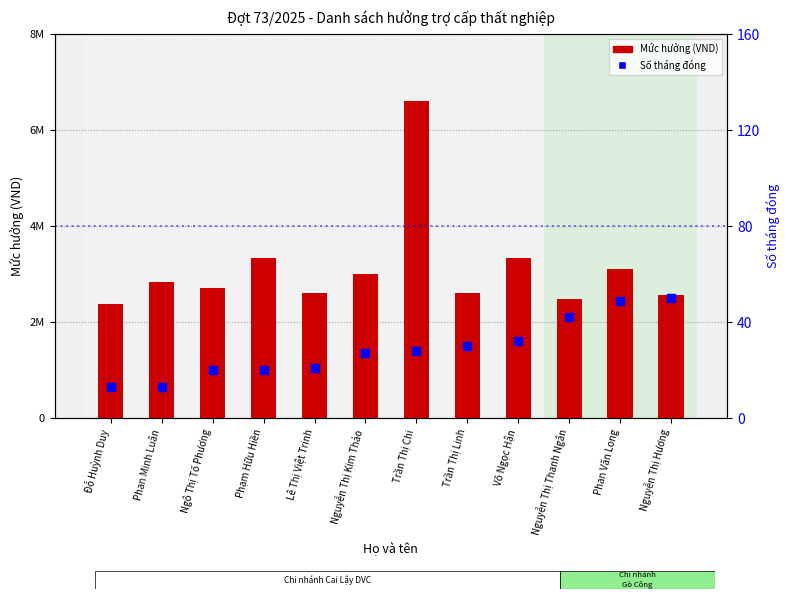

At how many categories does at least one series exceed 2668731?

7